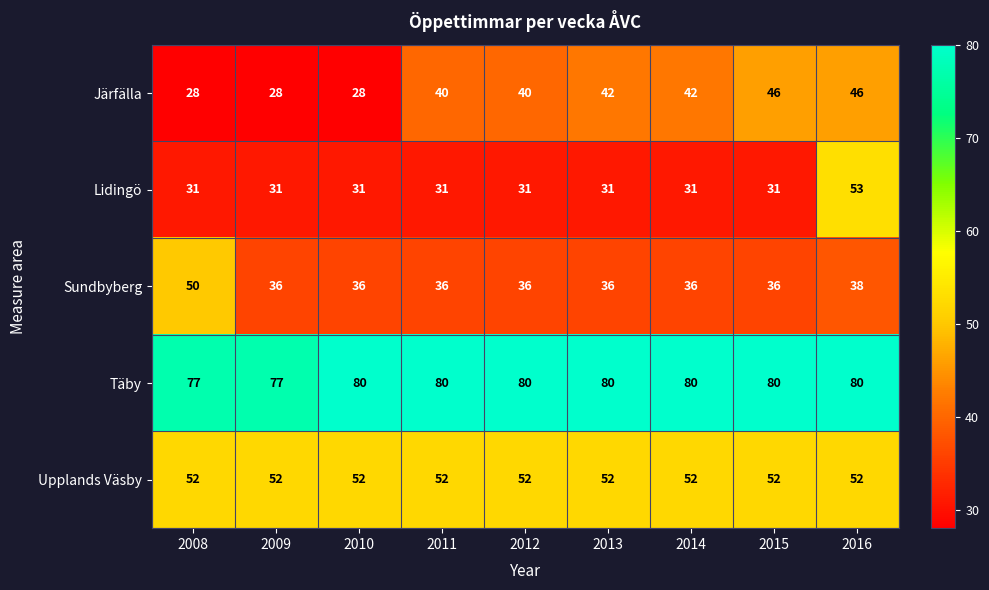

At 2011, list the series in order from largest to smallest.

Täby, Upplands Väsby, Järfälla, Sundbyberg, Lidingö